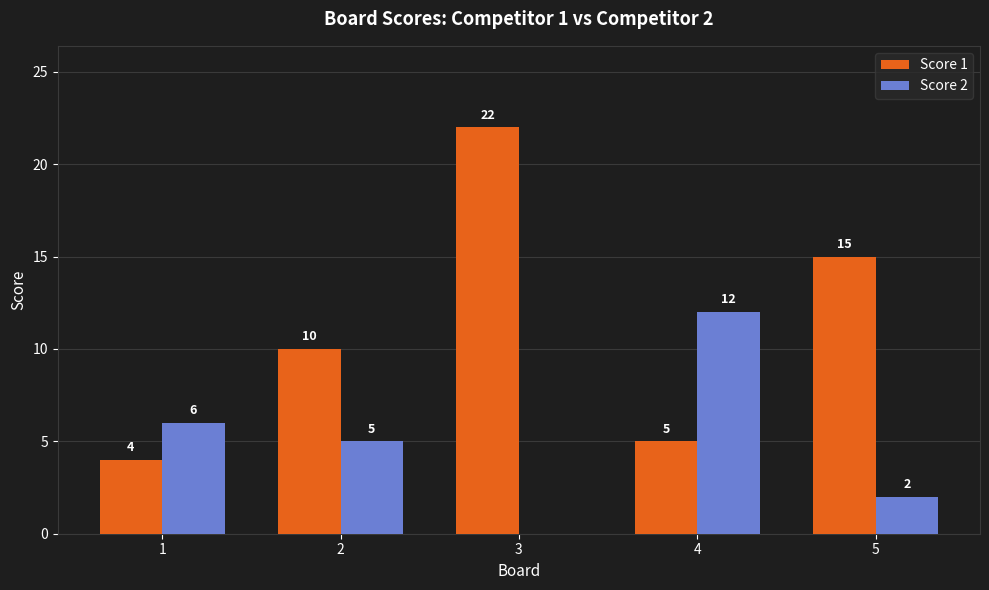

What are all the series names shown in the legend?

Score 1, Score 2